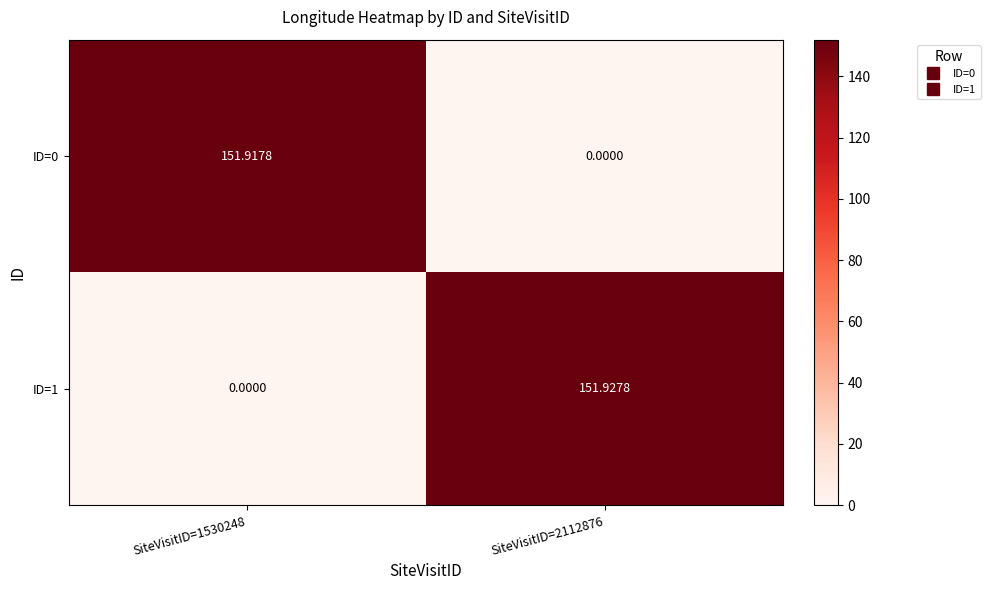

How many distinct data groups are displayed?

2